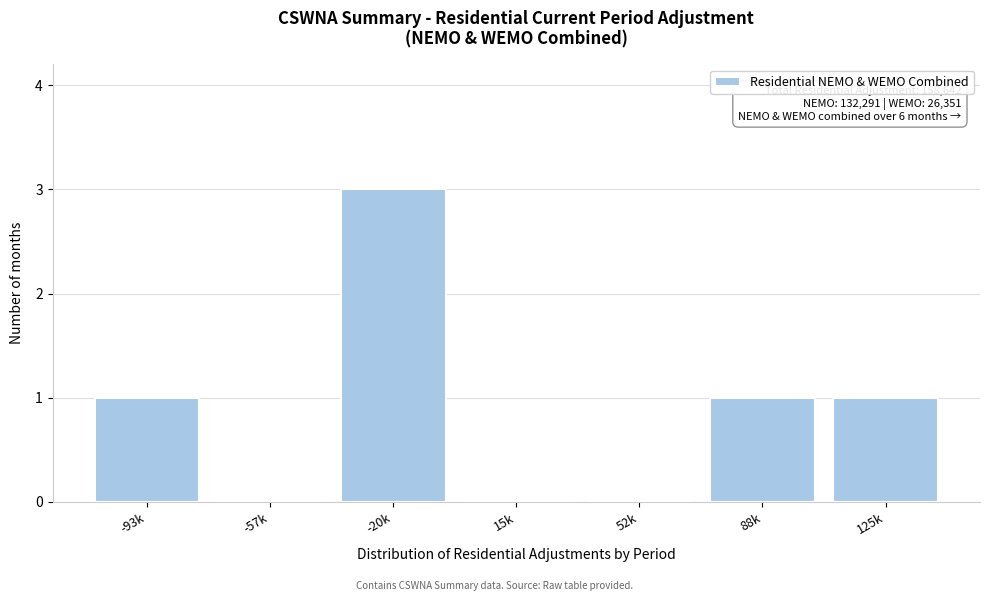

Reading left to right, list all the values displayed in this chart.

-93k=1	-57k=0	-20k=3	15k=0	52k=0	88k=1	125k=1